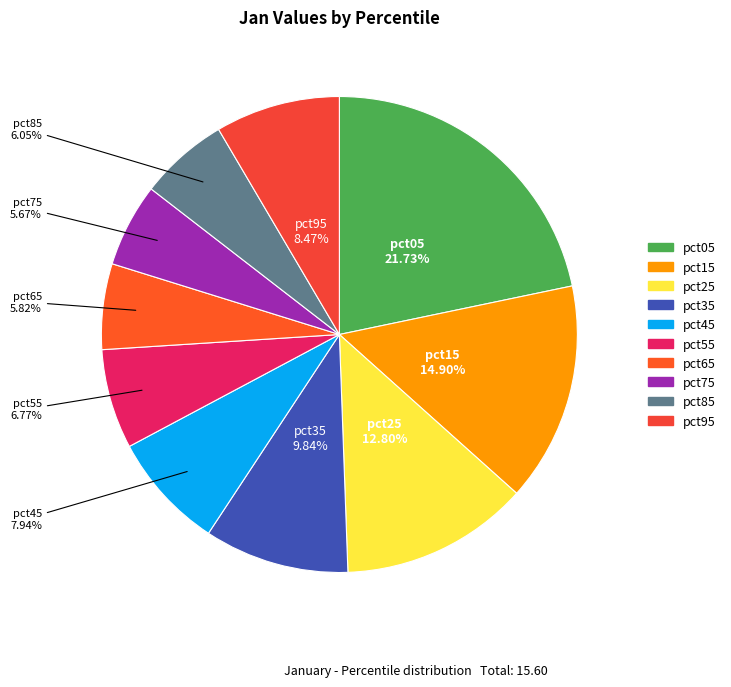

Is the sum of pct15 and pct25 greater than half?

No